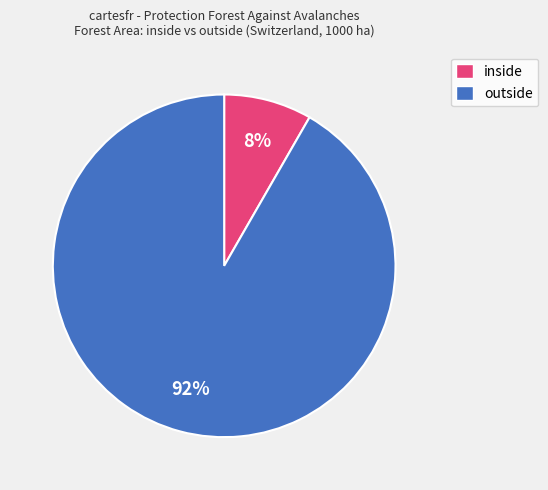

To the nearest percent, what is the combined percentage of outside and inside?

100%